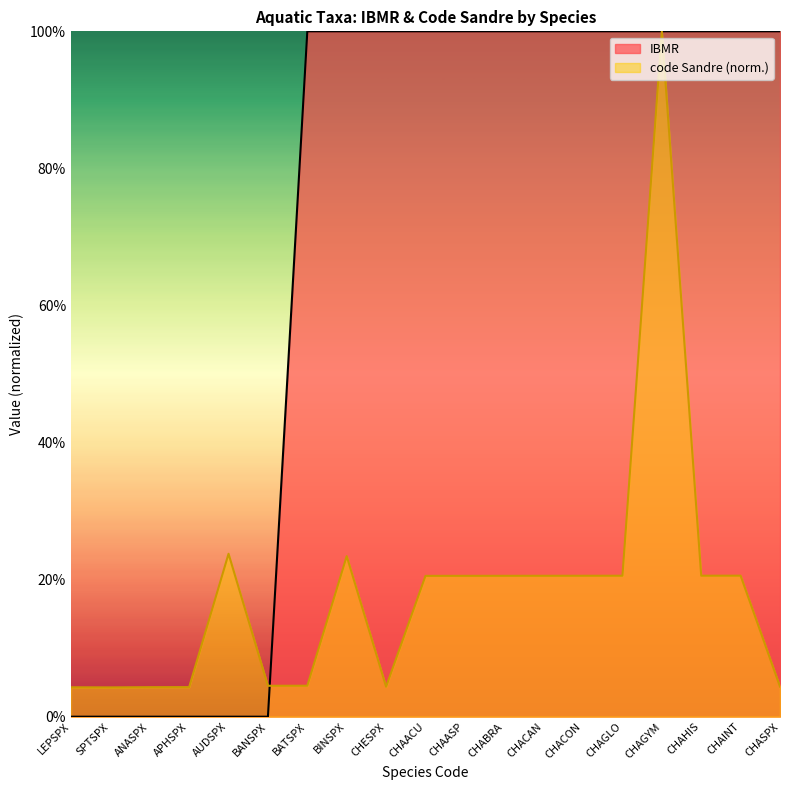

Which category has the lowest value in the code Sandre series?

SPTSPX